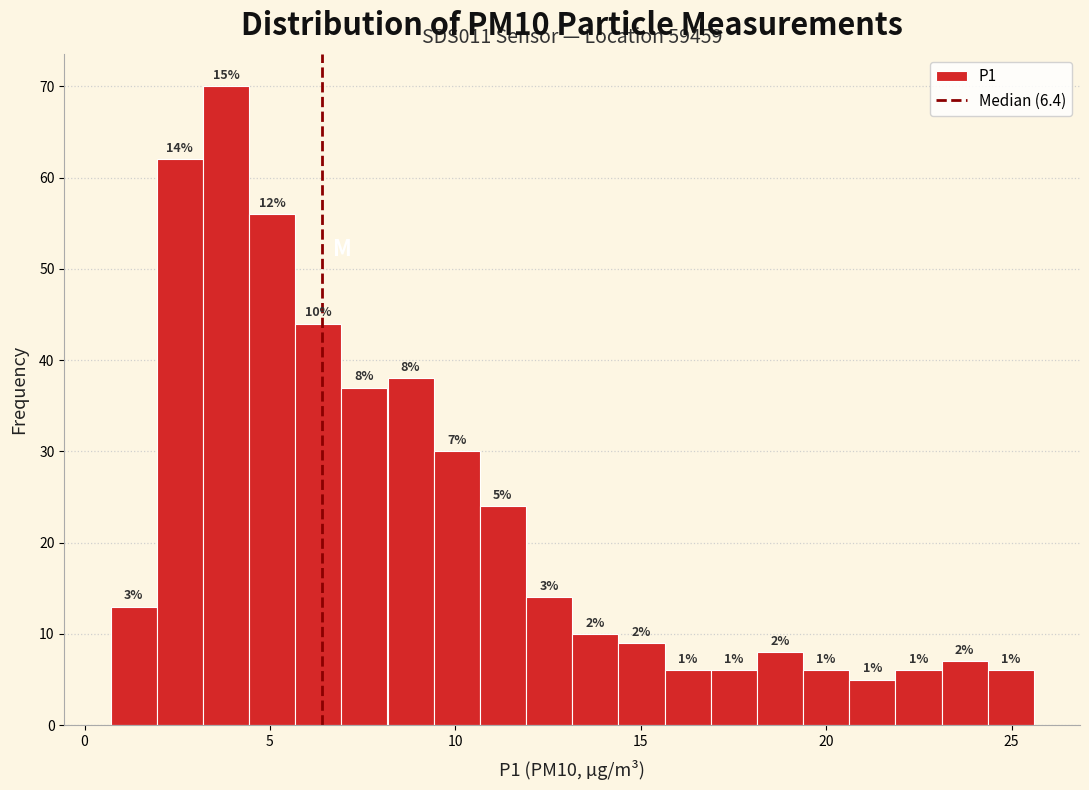

Around what value on the x-axis is the tallest bar? Give the approximate position of its centre, as read against the axis.

4.0